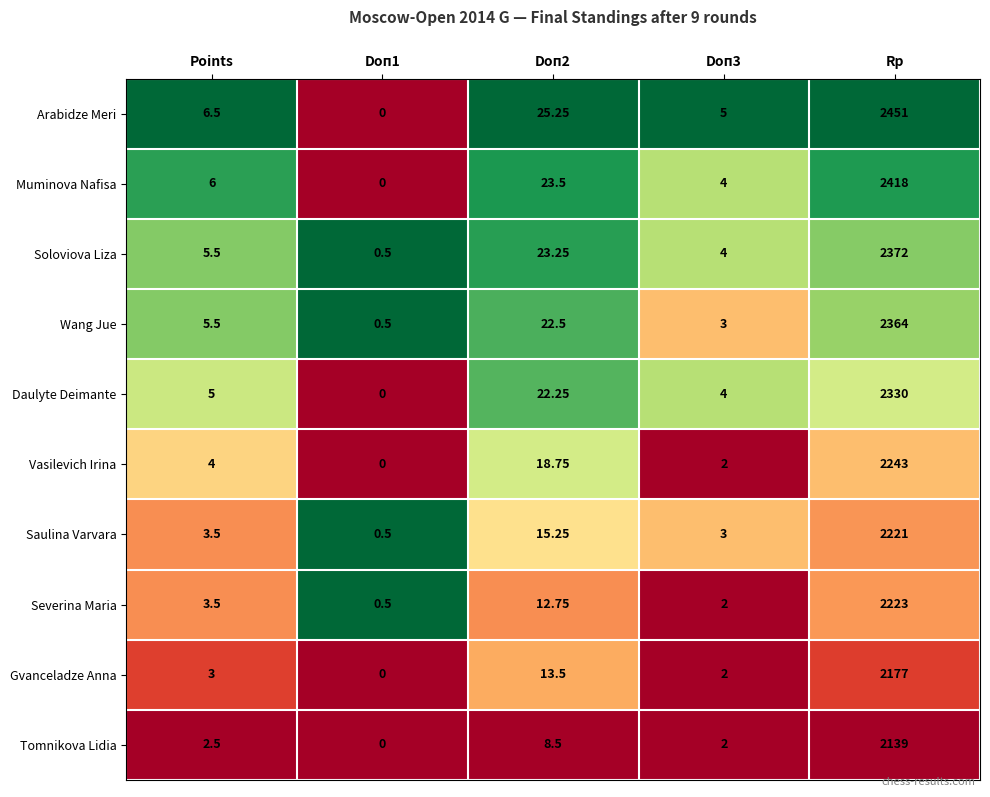

Which series has the largest total across all categories?

Arabidze Meri